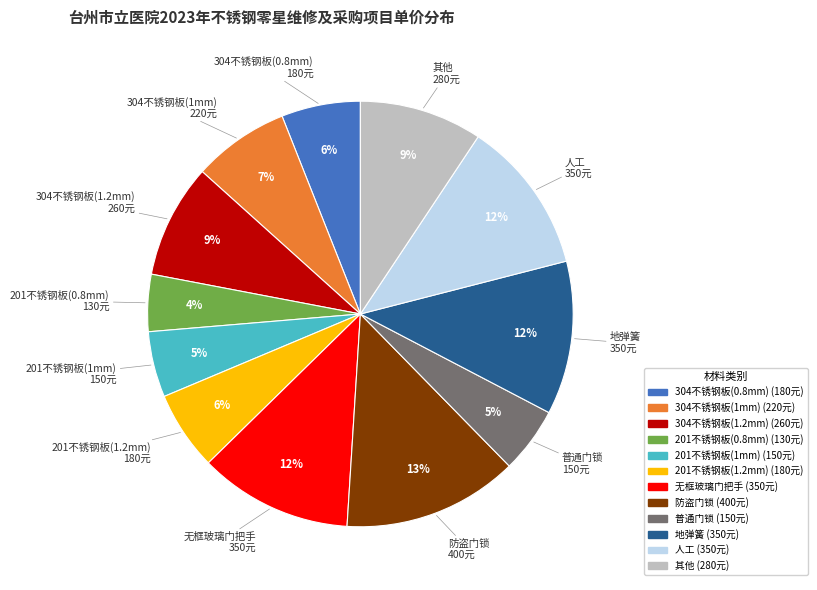

Does any single category account for the majority?

No